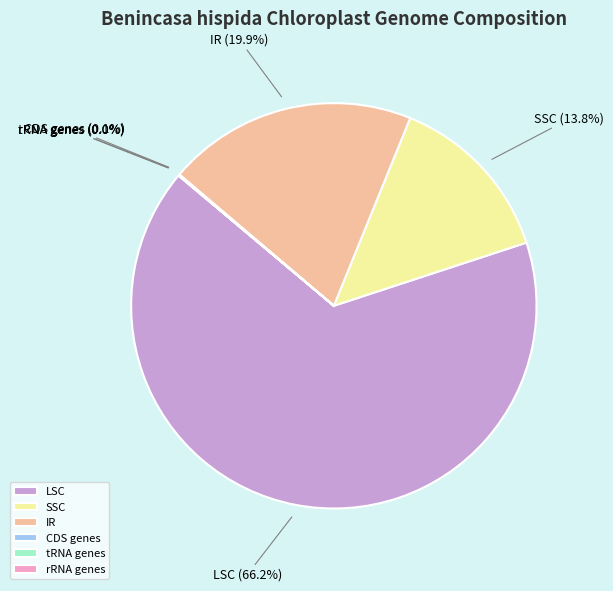

Which category has the biggest portion of the pie?

LSC